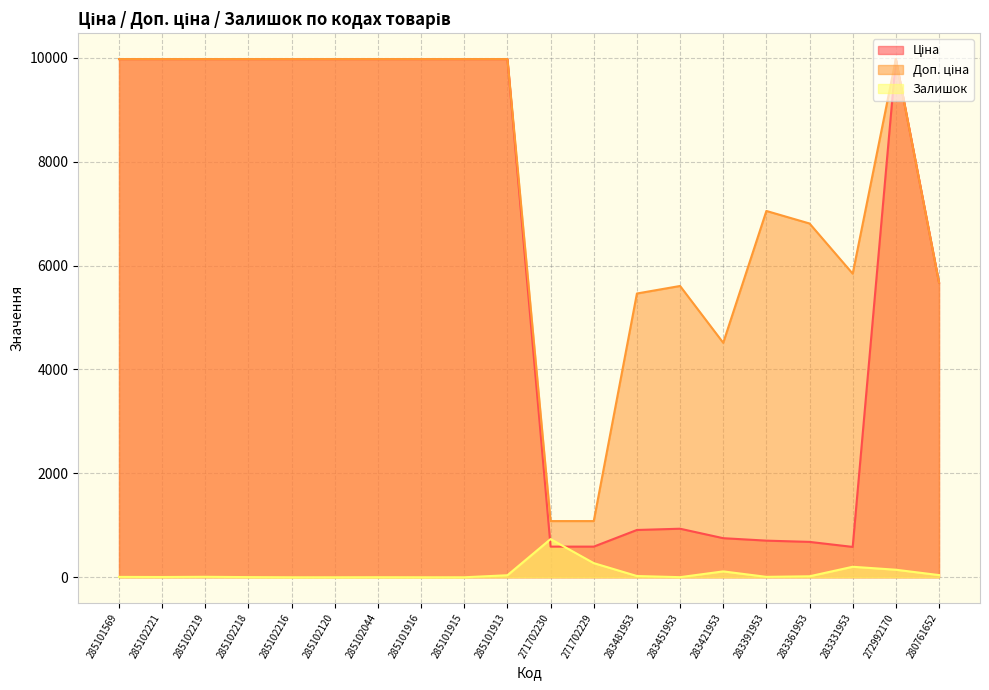

Is the value of Залишок at 283391953 greater than the value of Доп. ціна at 285101913?

No